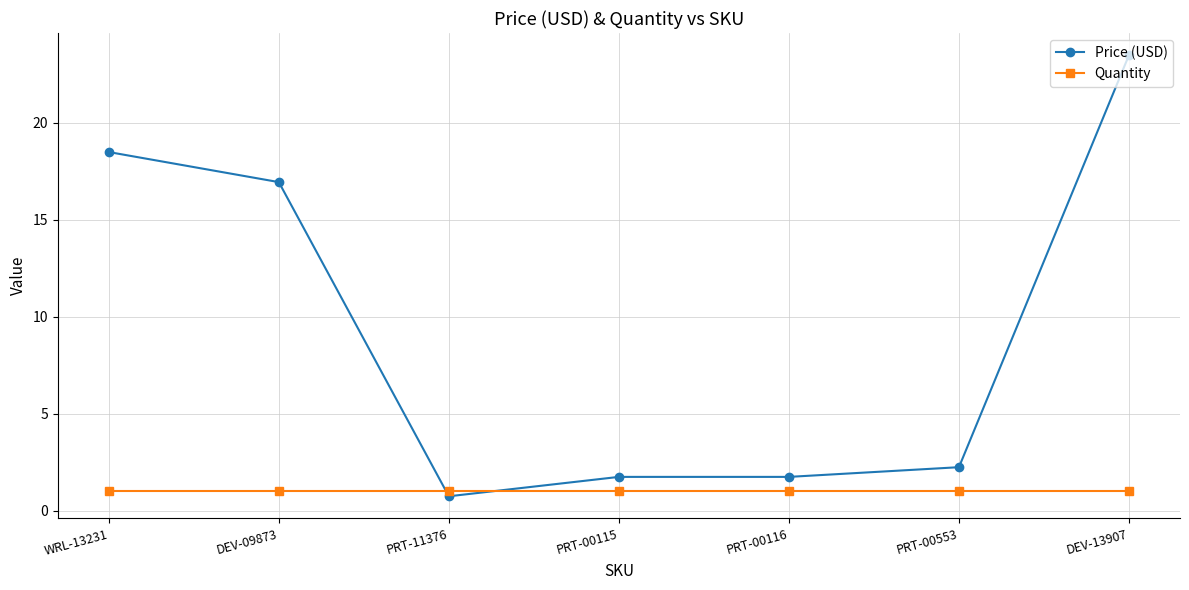

Which category has the highest value in the Price (USD) series?

DEV-13907